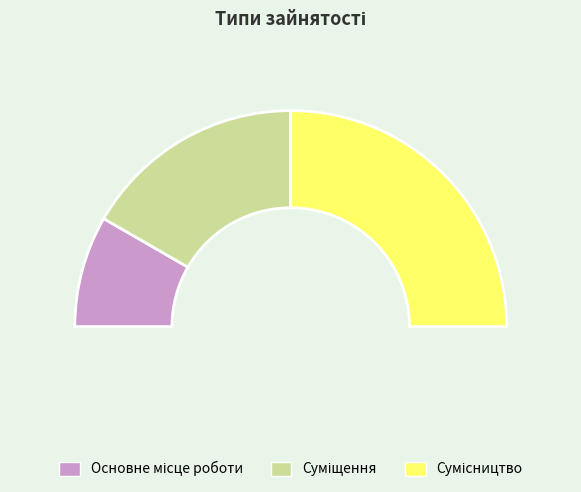

Is Суміщення the majority of the pie?

No